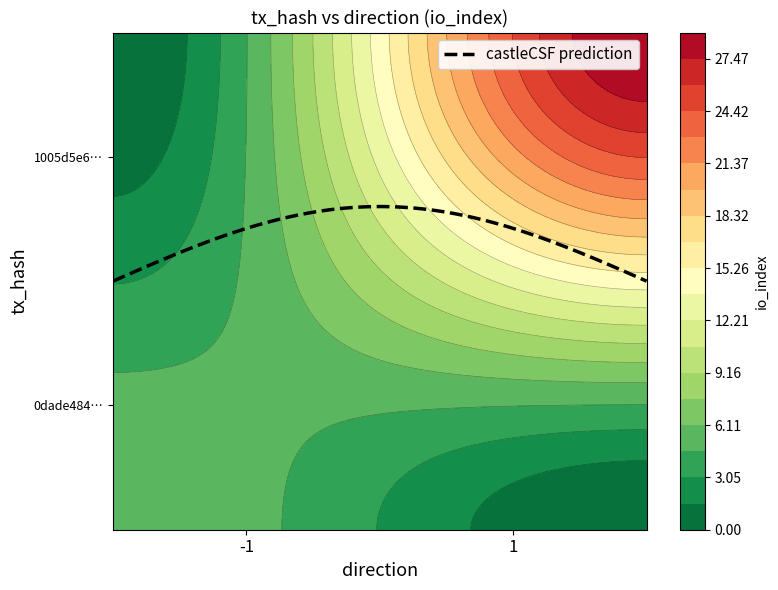

At direction, list the series in order from largest to smallest.

1005d5e6aabd13f140b7ddb07bd2caab3eb352e, 0dade48463d41b1dfd2519fdeee2523f2fda5d5